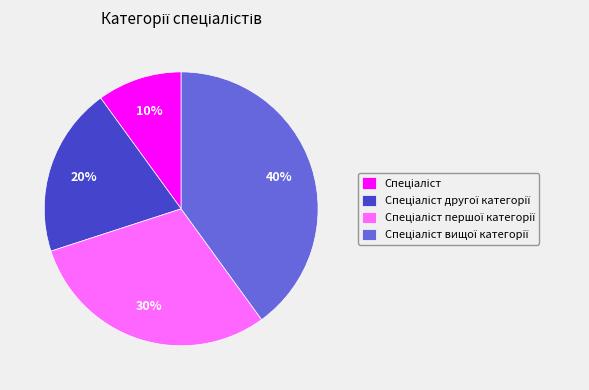

Is there any slice that represents more than half of the pie?

No